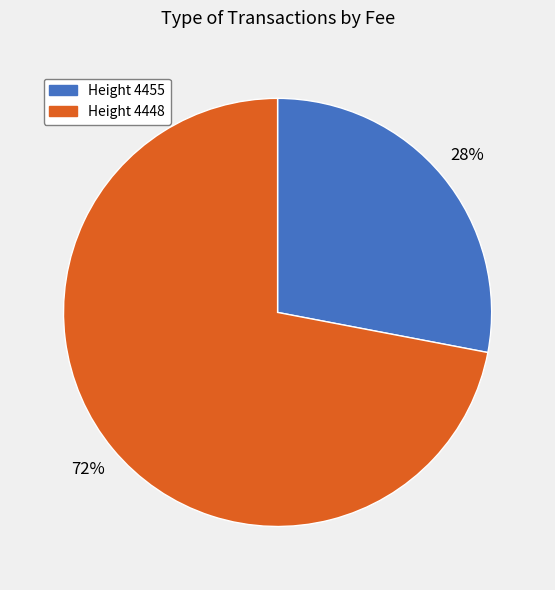

Approximately how many times larger is the value at Height 4455 compared to Height 4448?

0.4